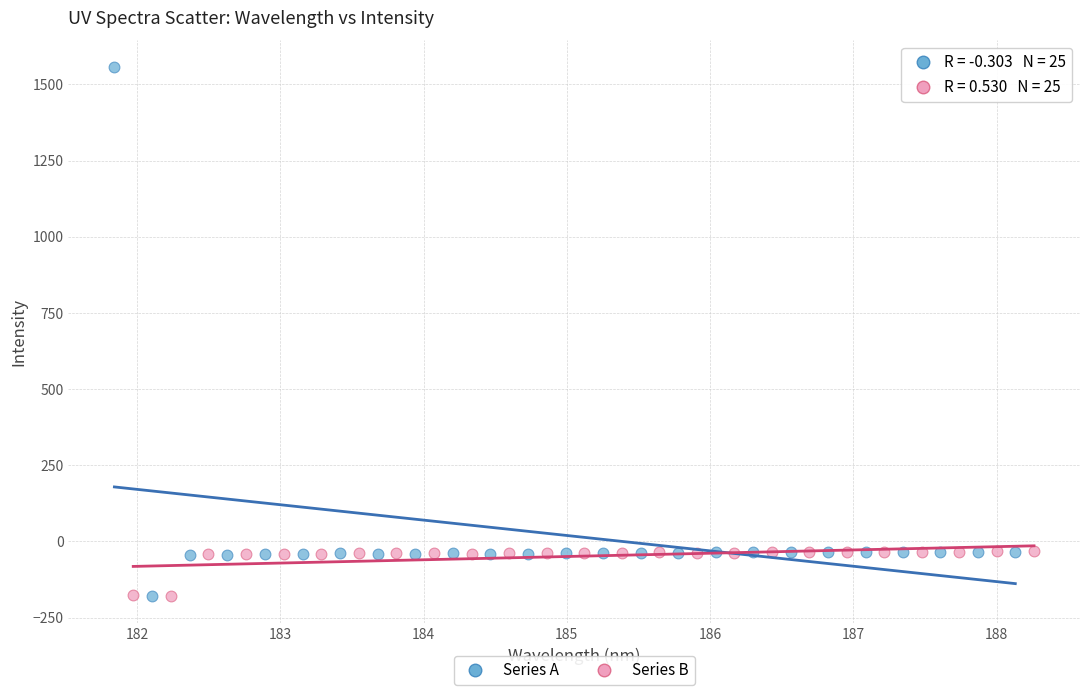

Which series contains the highest Y value?

Series A